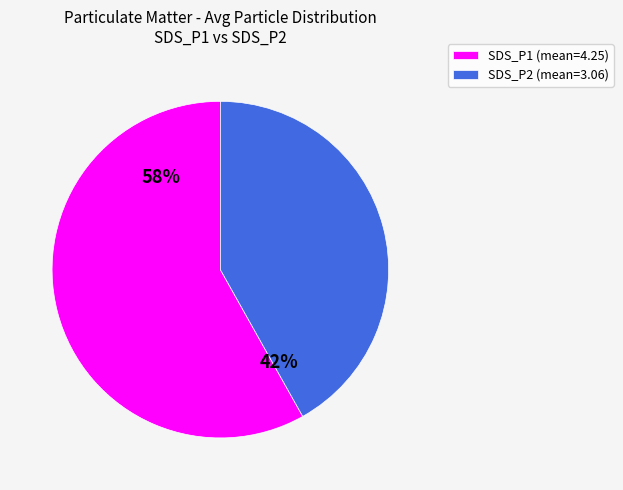

True or false: SDS_P2 accounts for 50% of the total.

False